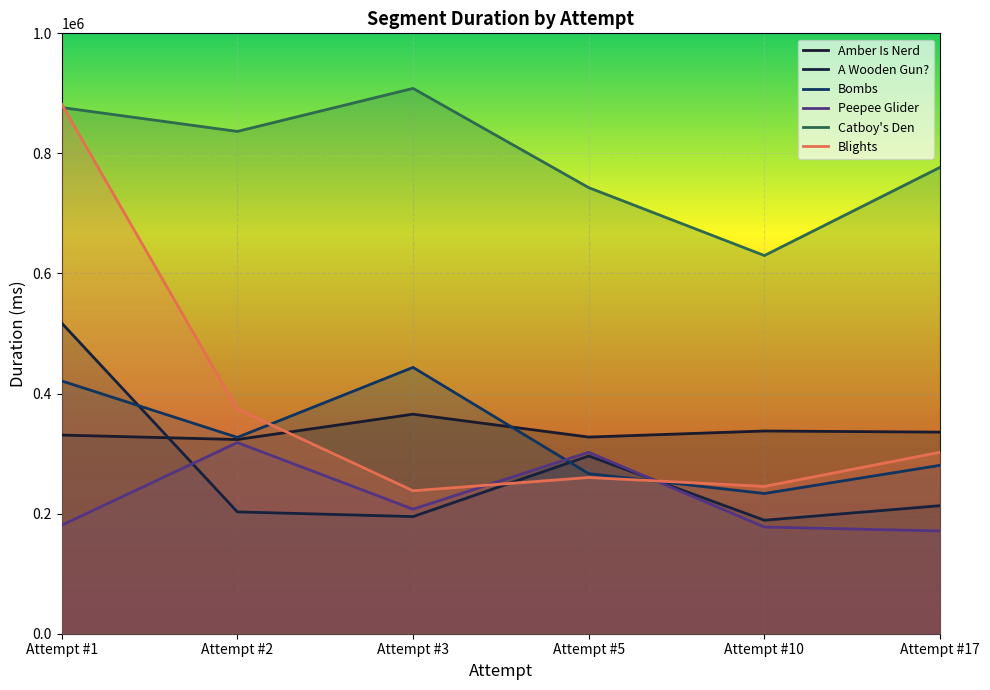

True or false: Catboy's Den and A Wooden Gun? intersect in this chart.

False